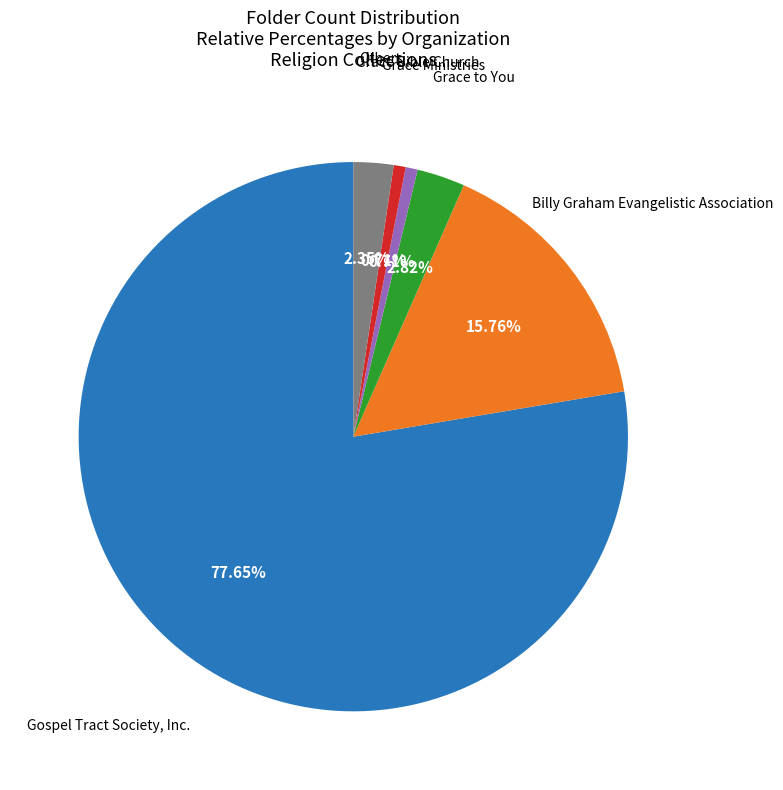

Is there any slice that represents more than half of the pie?

Yes